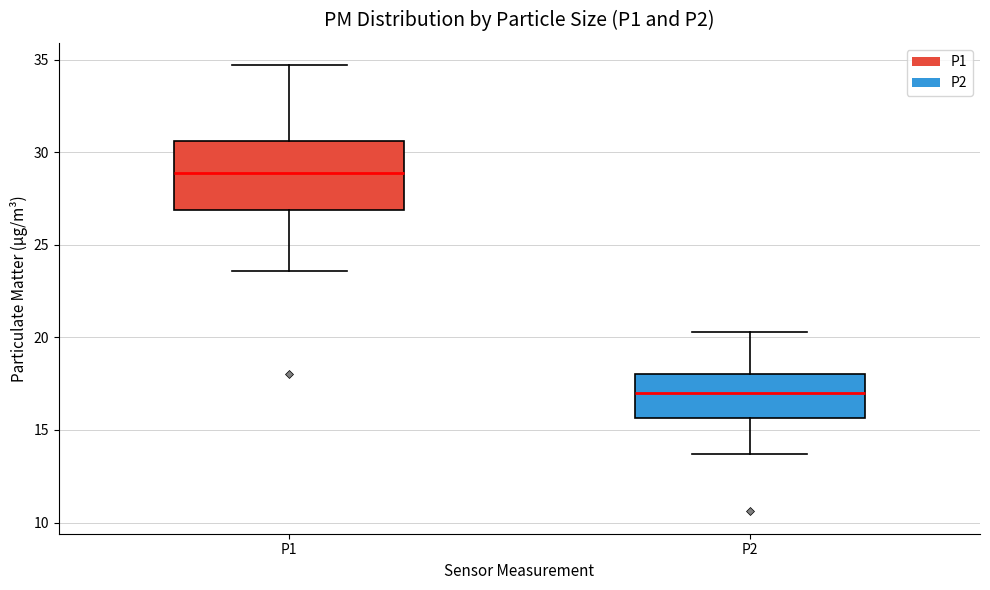

Which box's median line is the highest?

P1